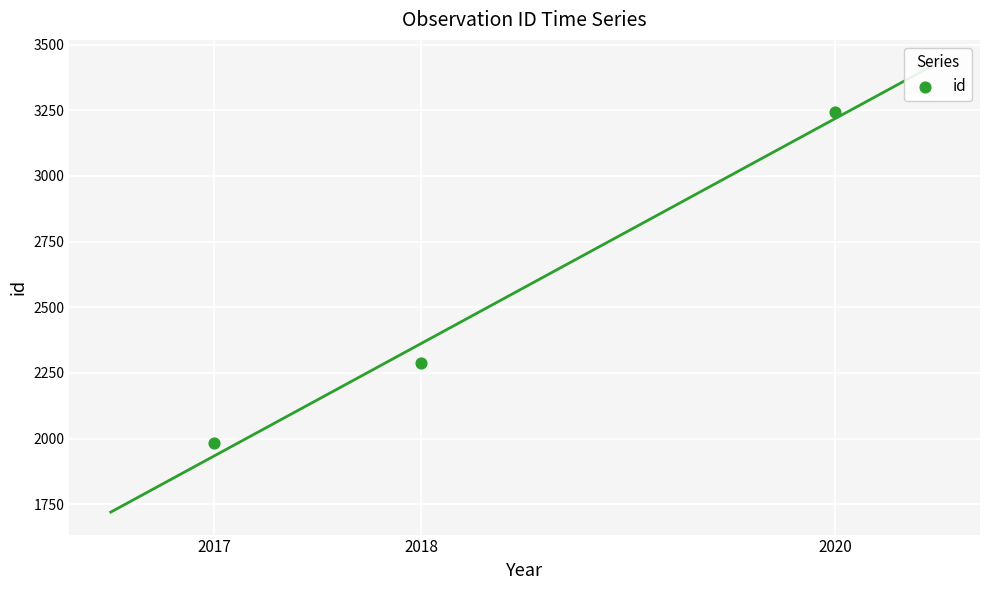

What is the range of Y values (max minus min)?

1259